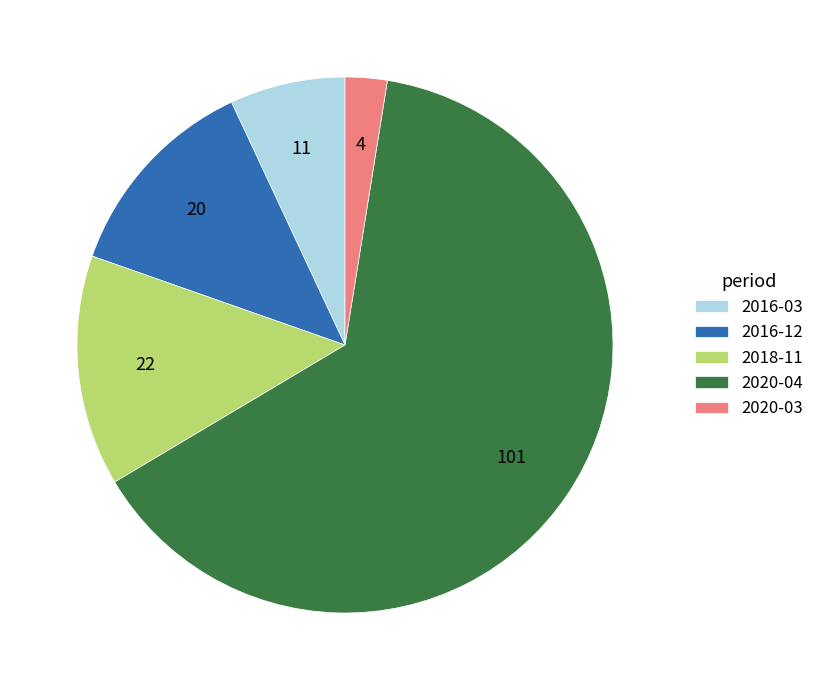

Which slice is the smallest?

2020-03